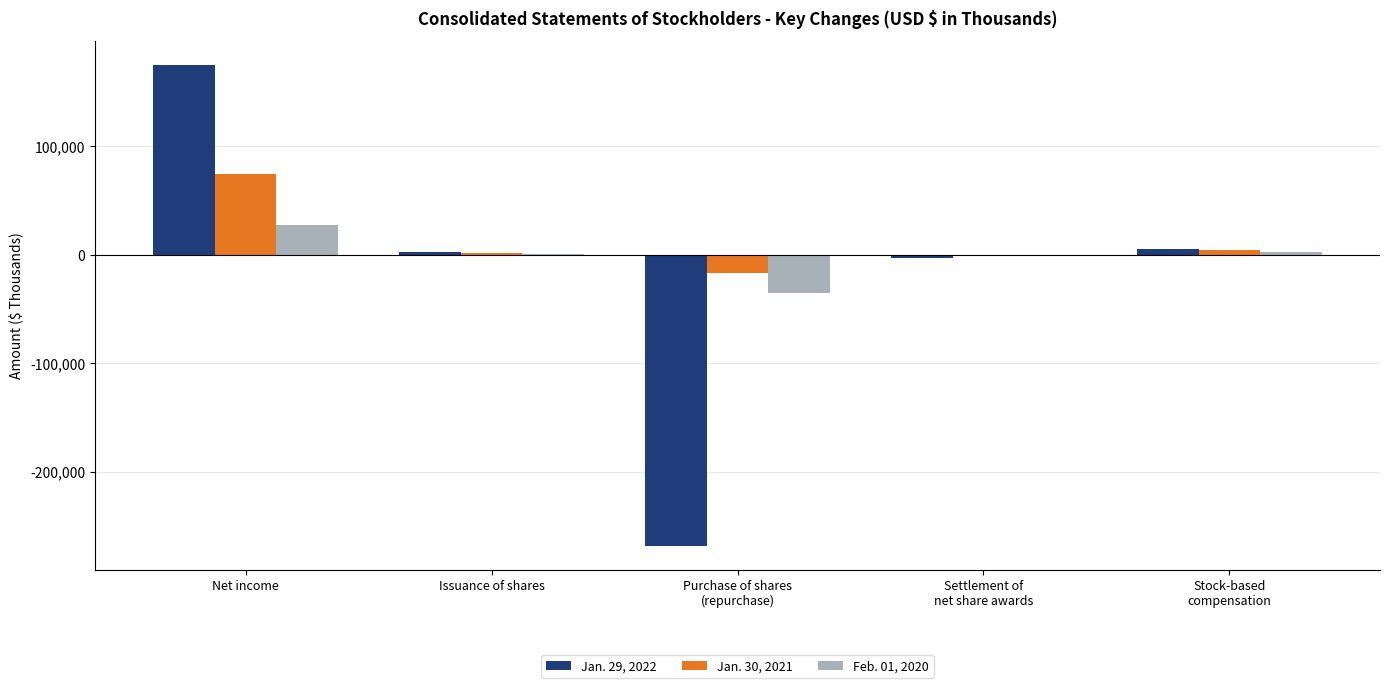

Where does the Jan. 30, 2021 series first go above 1858?

Net income